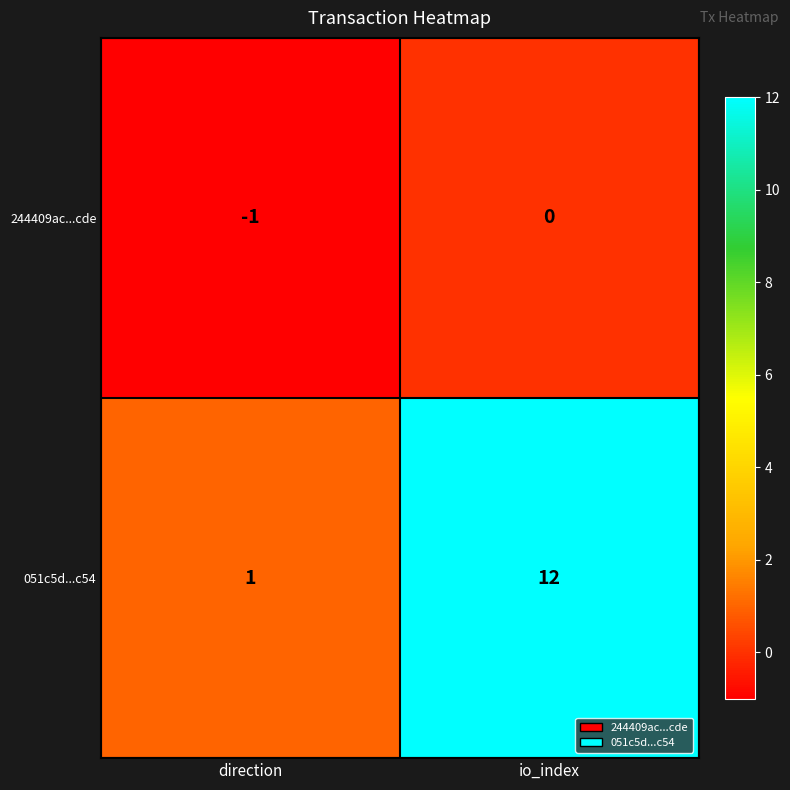

The 244409ac...cde series shows -1 at direction. True or false?

True